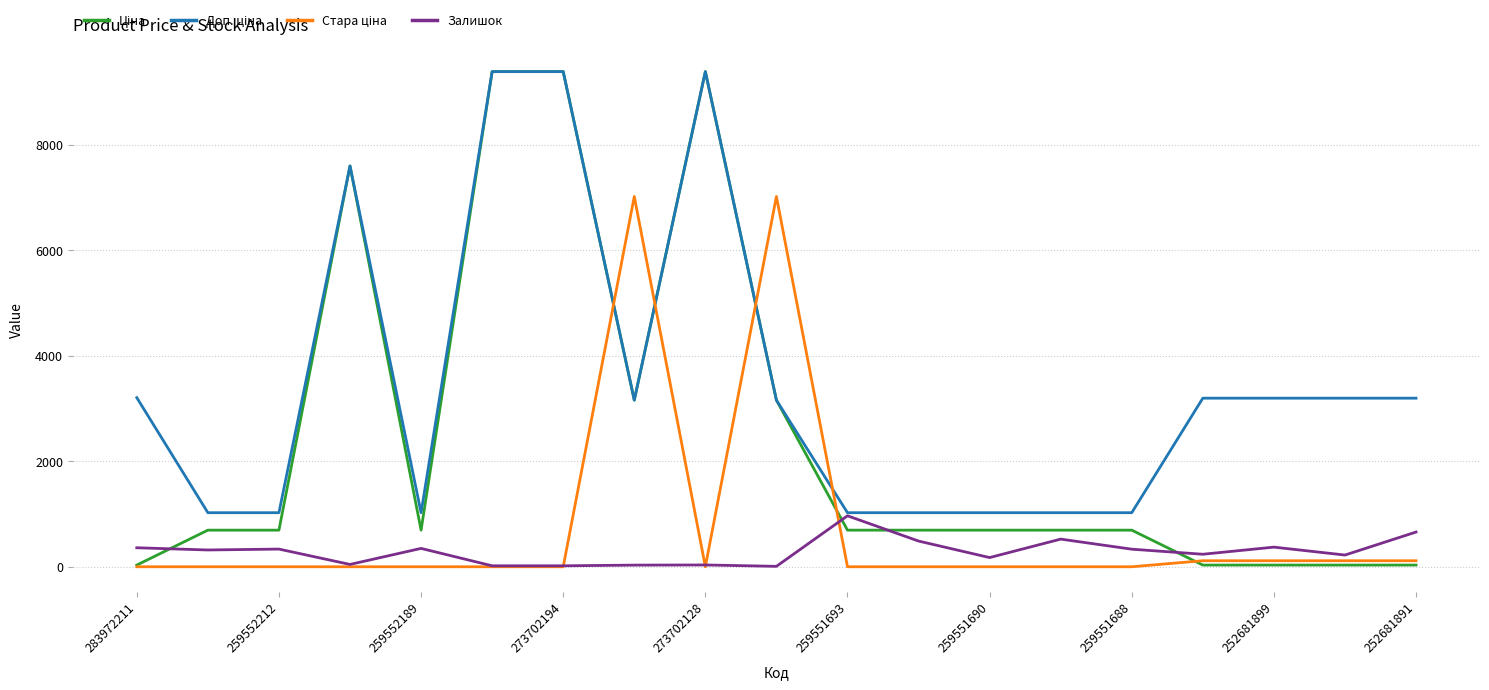

What is the difference between the highest and lowest values at 259552212?

1024.6